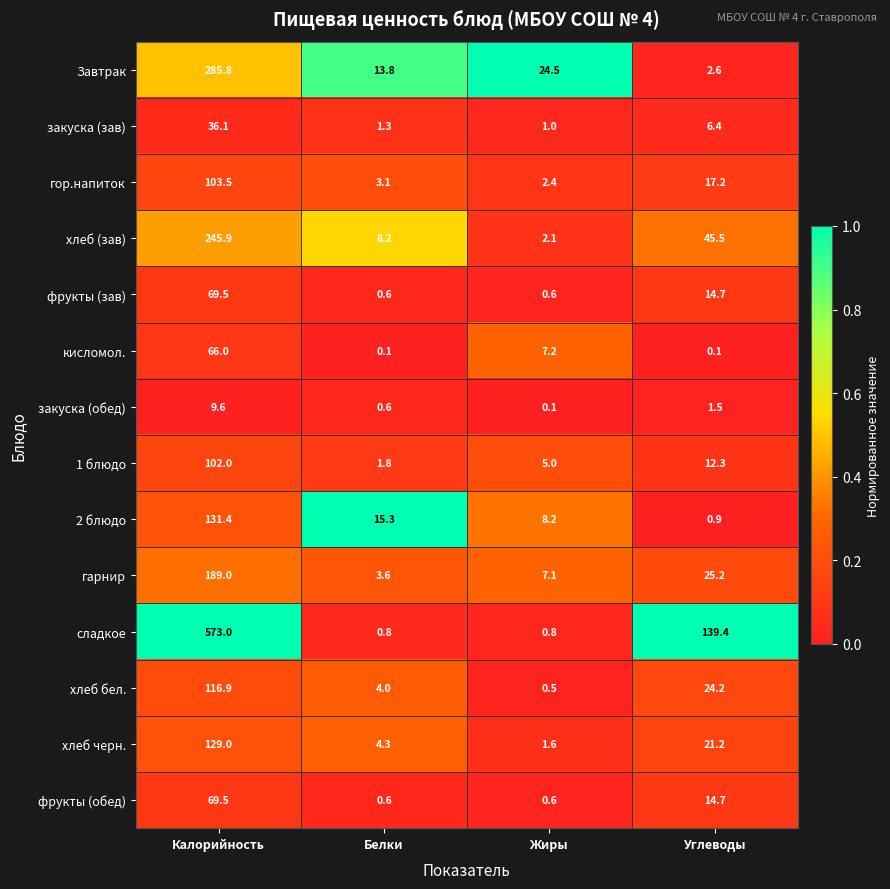

Which series changed the most between Жиры and Углеводы?

сладкое